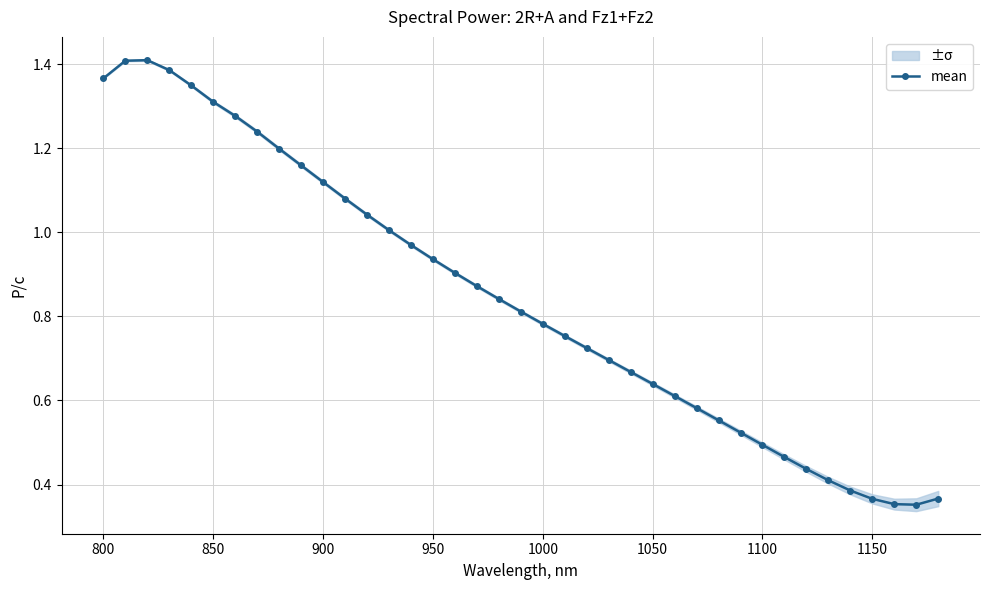

True or false: mean has more than 0 points higher than both neighbors.

True